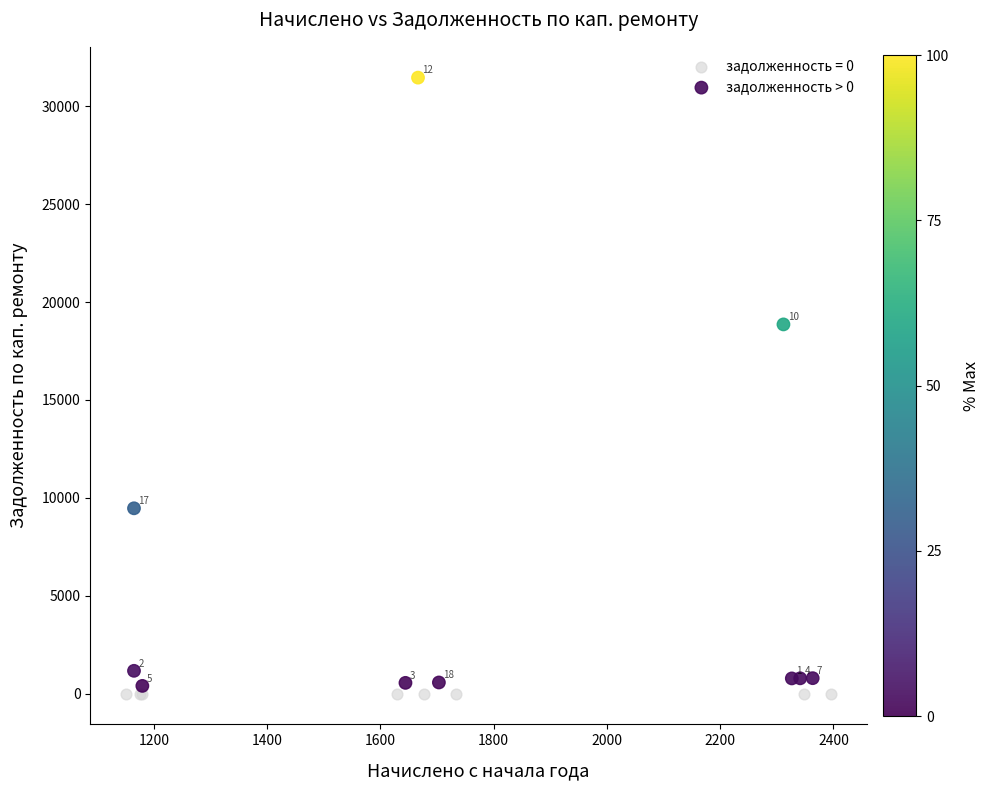

Which series reaches the maximum Y coordinate?

задолженность > 0